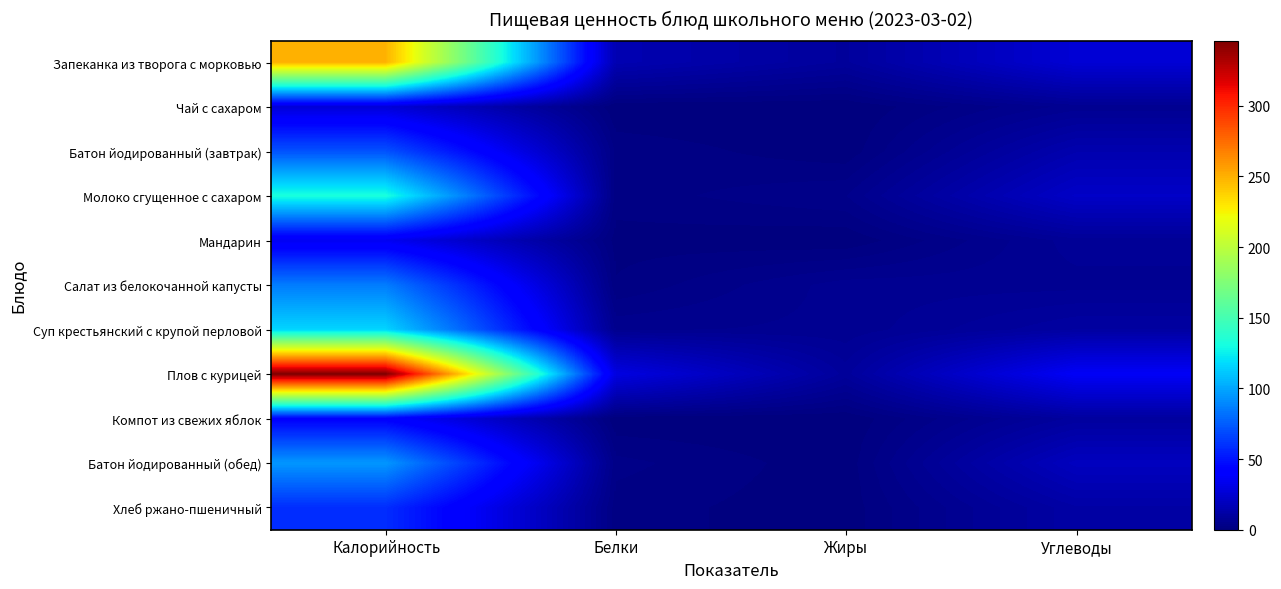

List the series in order of their peak value, lowest first.

Чай с сахаром, Мандарин, Компот из свежих яблок, Хлеб ржано-пшеничный, Батон йодированный (завтрак), Салат из белокочанной капусты, Батон йодированный (обед), Суп крестьянский с крупой перловой, Молоко сгущенное с сахаром, Запеканка из творога с морковью, Плов с курицей